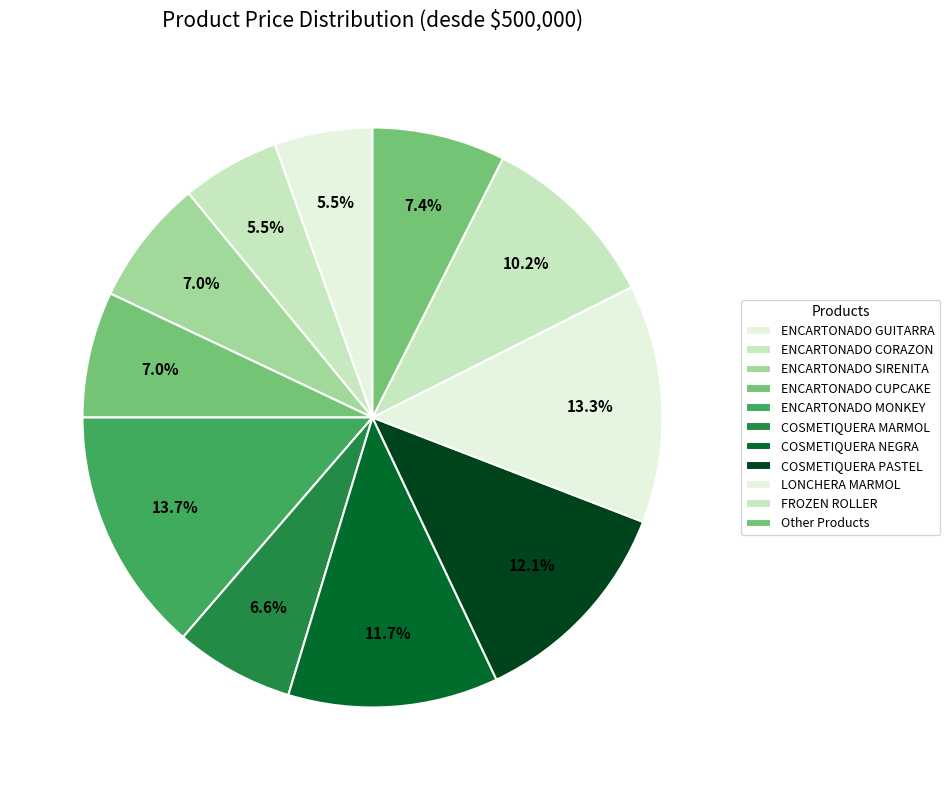

To the nearest percent, what is the difference between the COSMETIQUERA PASTEL and ENCARTONADO GUITARRA slice percentages?

7%